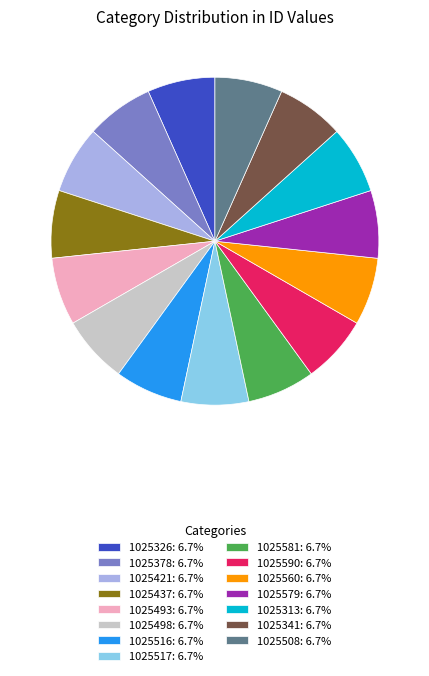

Is it true that 1025517 is 7% of the pie?

True